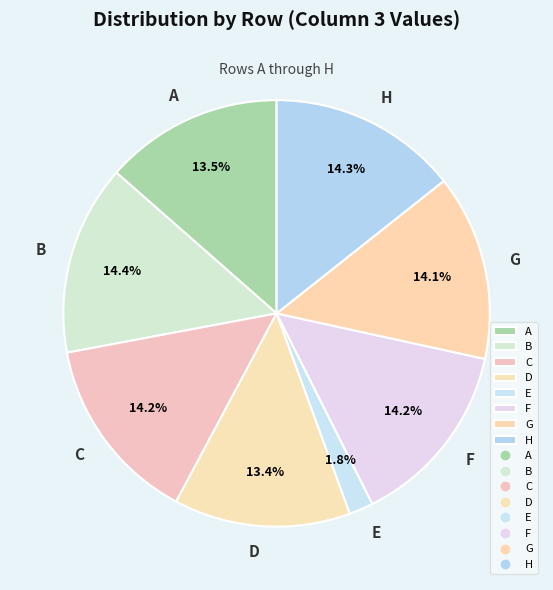

Is C the majority of the pie?

No